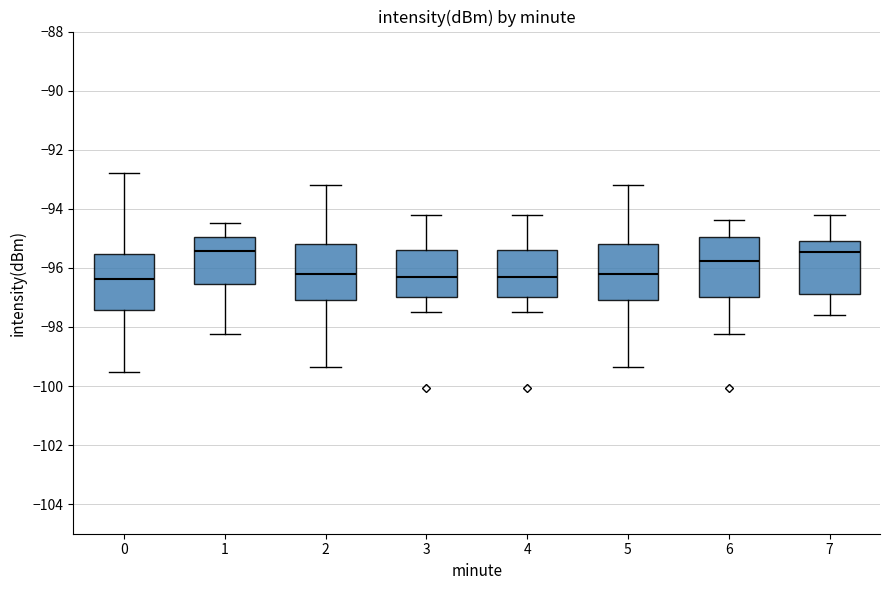

Where does the median line of the box at x = 3 sit on the y-axis? The values are not printed on the chart, so give them approximately, as read against the axis.

-96.2